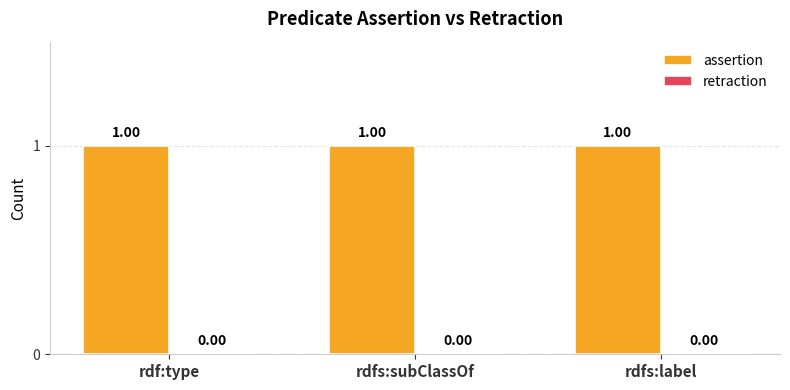

Is the value of retraction at rdfs:label greater than the value of assertion at rdfs:label?

No